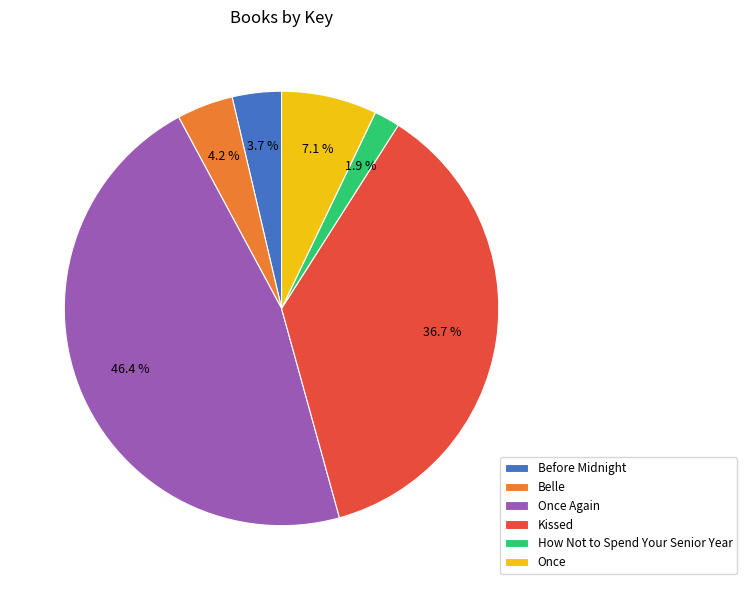

Count the number of slices in the pie.

6